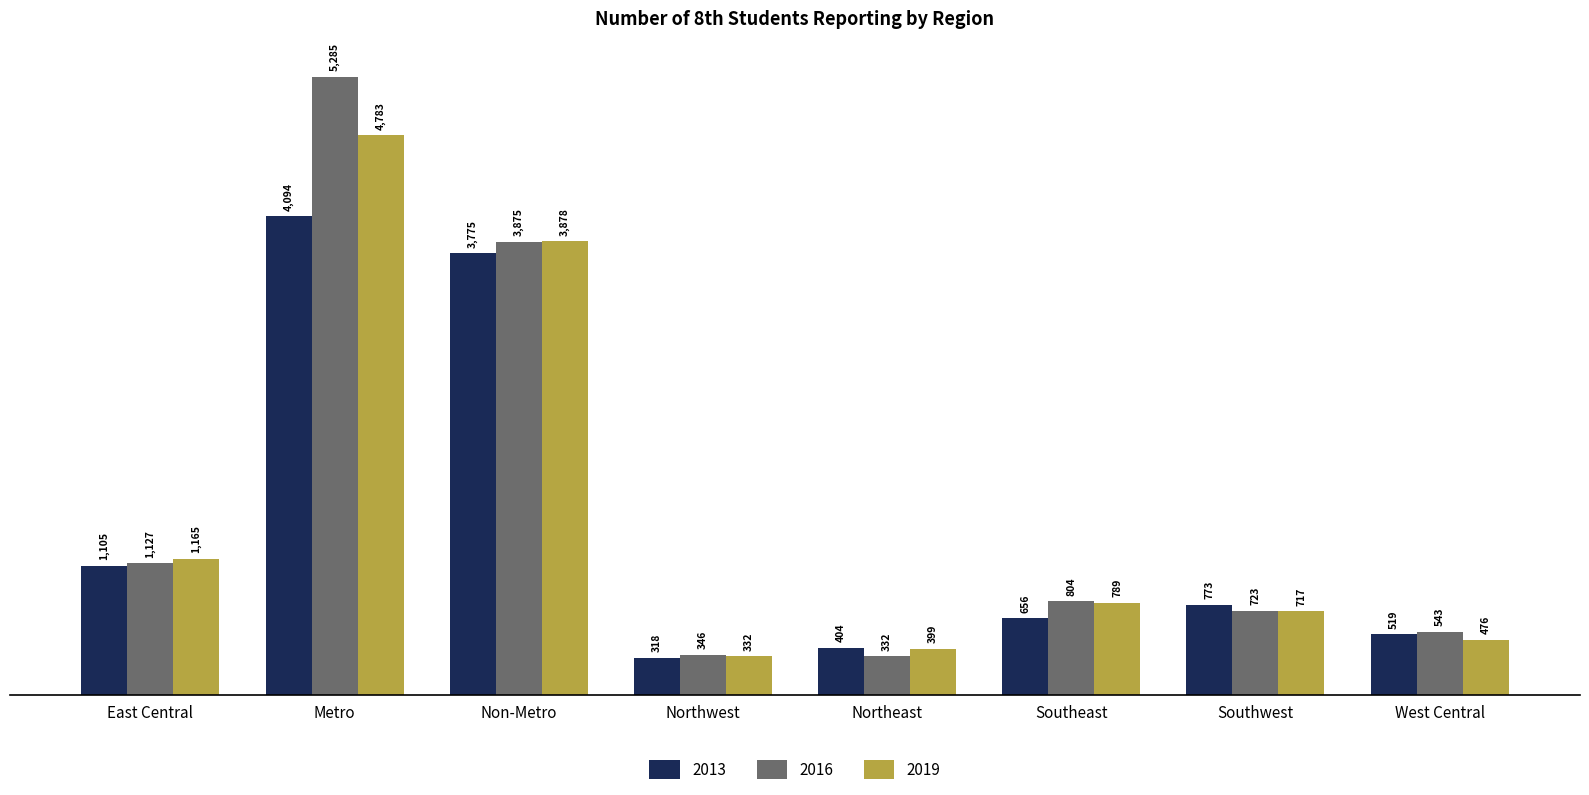

Reading left to right, what are all the values shown in this chart?

2013: East Central=1105	Metro=4094	Non-Metro=3775	Northwest=318	Northeast=404	Southeast=656	Southwest=773	West Central=519
2016: East Central=1127	Metro=5285	Non-Metro=3875	Northwest=346	Northeast=332	Southeast=804	Southwest=723	West Central=543
2019: East Central=1165	Metro=4783	Non-Metro=3878	Northwest=332	Northeast=399	Southeast=789	Southwest=717	West Central=476